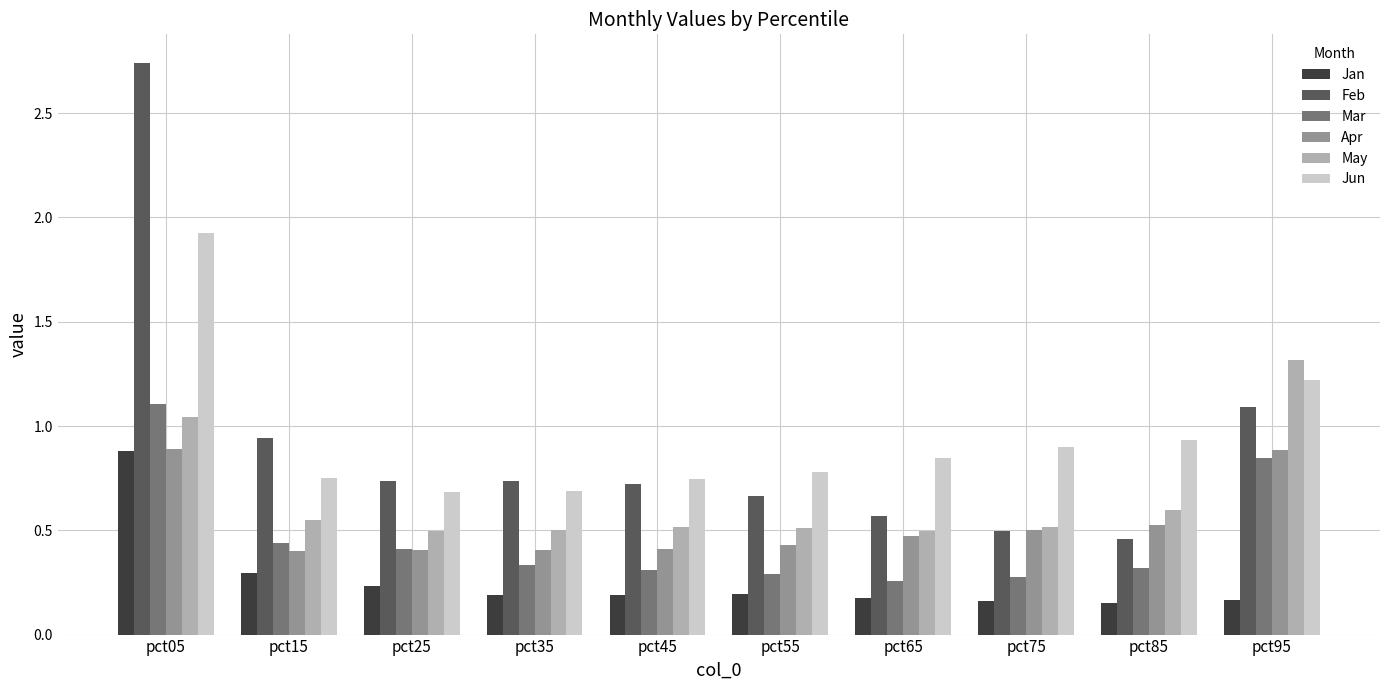

Read the Jun value at pct95.

1.2